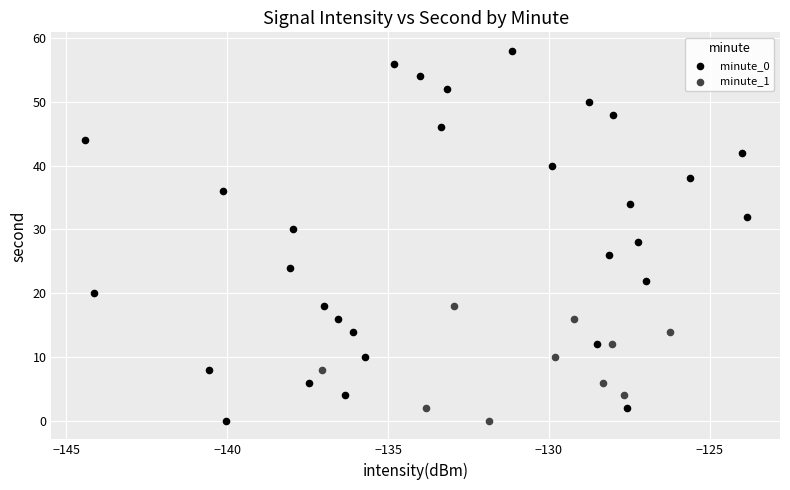

Which series has the largest Y range (max minus min)?

minute_0